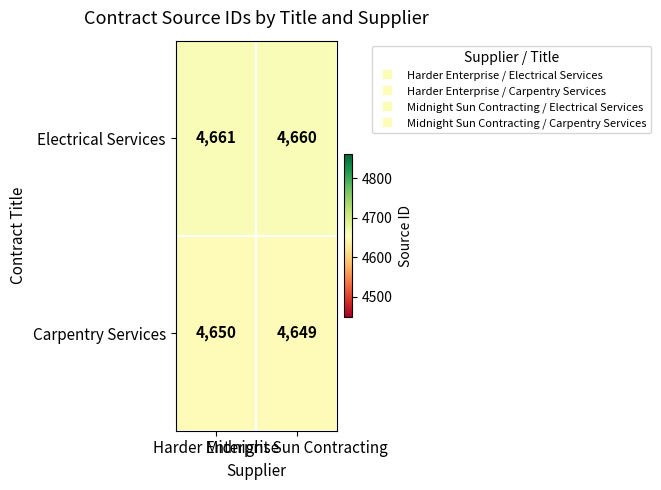

Rank the series by their maximum value, from lowest to highest.

Carpentry Services, Electrical Services